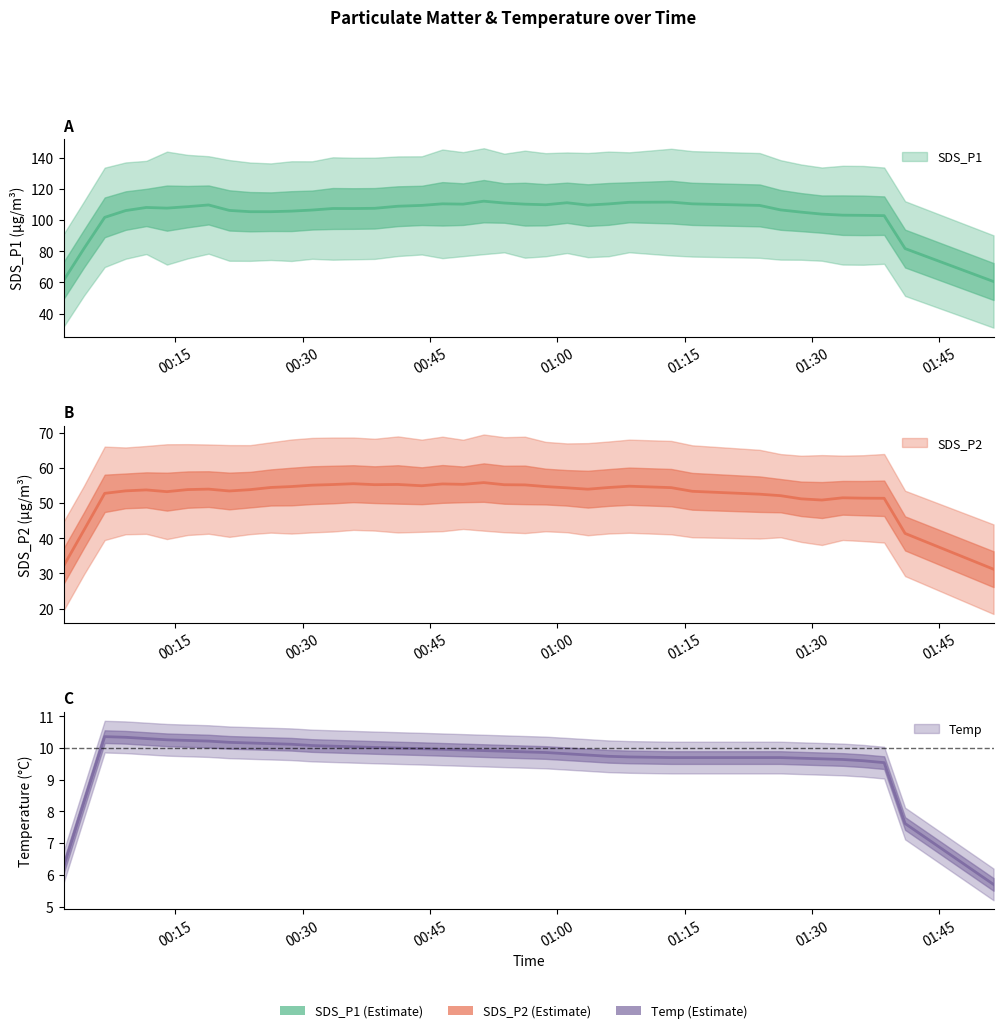

Between 5 and 26, which series saw the biggest shift?

SDS_P1